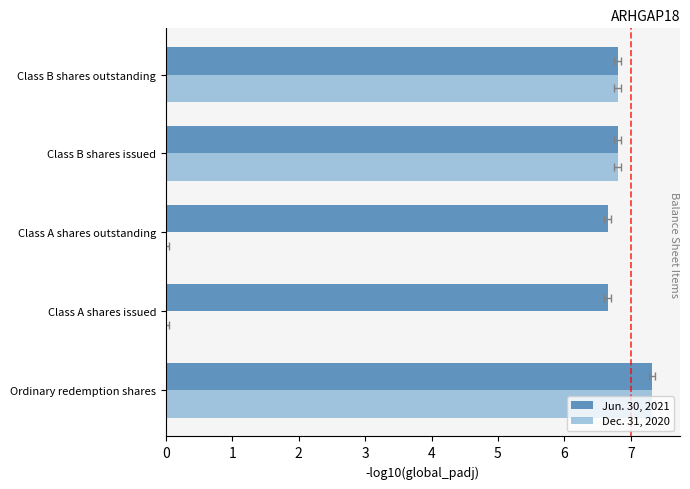

Is the value of Dec. 31, 2020 at 3 greater than the value of Jun. 30, 2021 at 4?

No